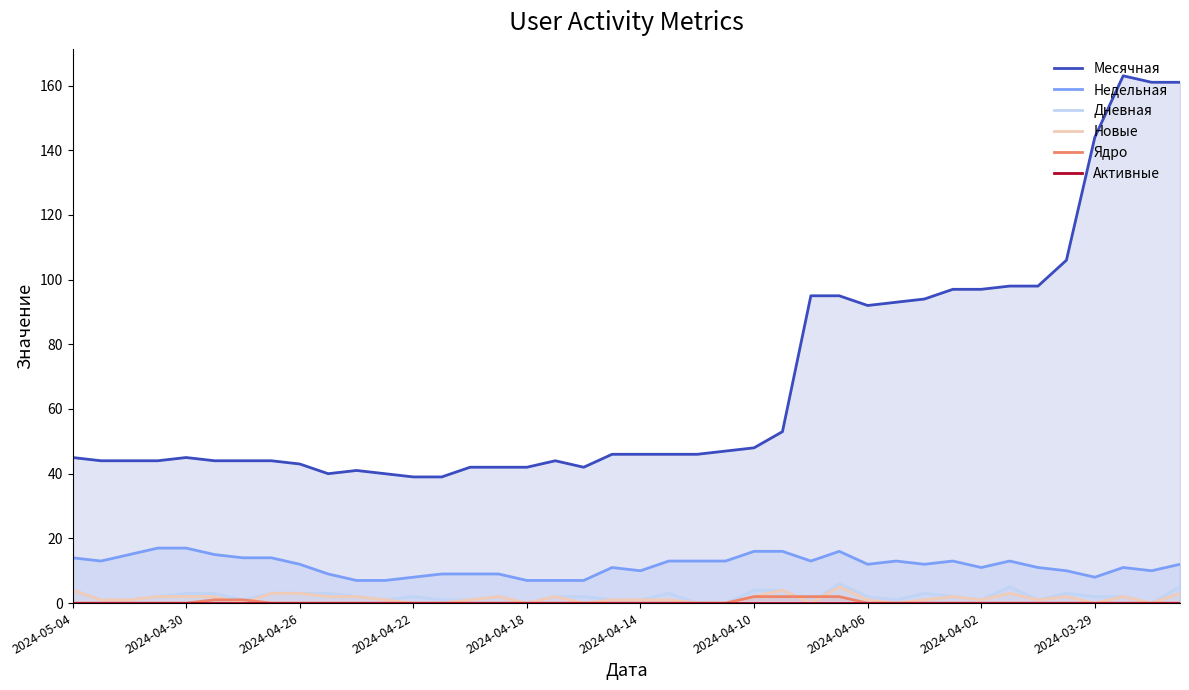

Reading left to right, list all the values displayed in this chart.

Месячная: 45	44	44	44	45	44	44	44	43	40	41	40	39	39	42	42	42	44	42	46	46	46	46	47	48	53	95	95	92	93	94	97	97	98	98	106	144	163	161	161
Недельная: 14	13	15	17	17	15	14	14	12	9	7	7	8	9	9	9	7	7	7	11	10	13	13	13	16	16	13	16	12	13	12	13	11	13	11	10	8	11	10	12
Дневная: 4	1	1	2	3	3	1	3	3	3	2	1	2	1	1	2	0	2	2	1	1	3	0	0	4	4	0	6	2	1	3	2	1	5	1	3	2	2	0	5
Новые: 4	1	1	2	2	2	0	3	3	2	2	1	0	0	1	2	0	2	0	1	1	1	0	0	2	4	0	5	1	0	1	2	1	3	1	2	0	2	0	3
Ядро: 0	0	0	0	0	1	1	0	0	0	0	0	0	0	0	0	0	0	0	0	0	0	0	0	2	2	2	2	0	0	0	0	0	0	0	0	0	0	0	0
Активные: 0	0	0	0	0	0	0	0	0	0	0	0	0	0	0	0	0	0	0	0	0	0	0	0	0	0	0	0	0	0	0	0	0	0	0	0	0	0	0	0